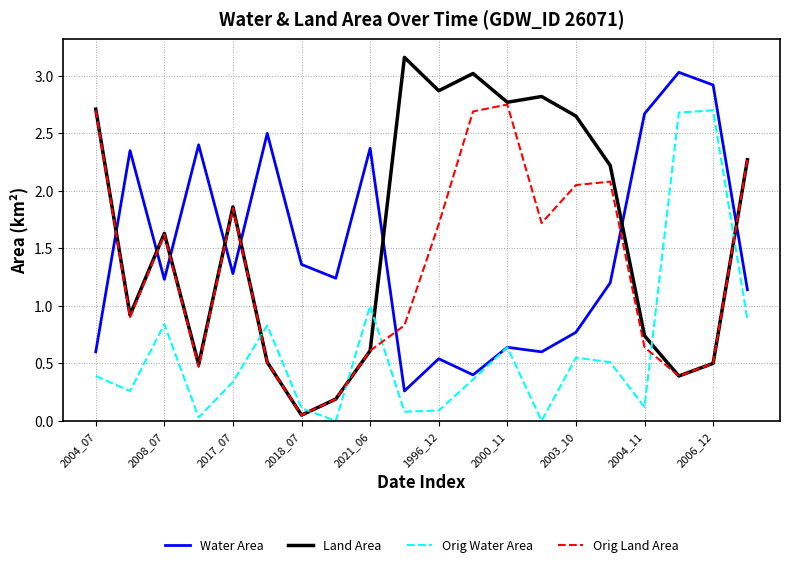

Which series has the largest total across all categories?

Land Area